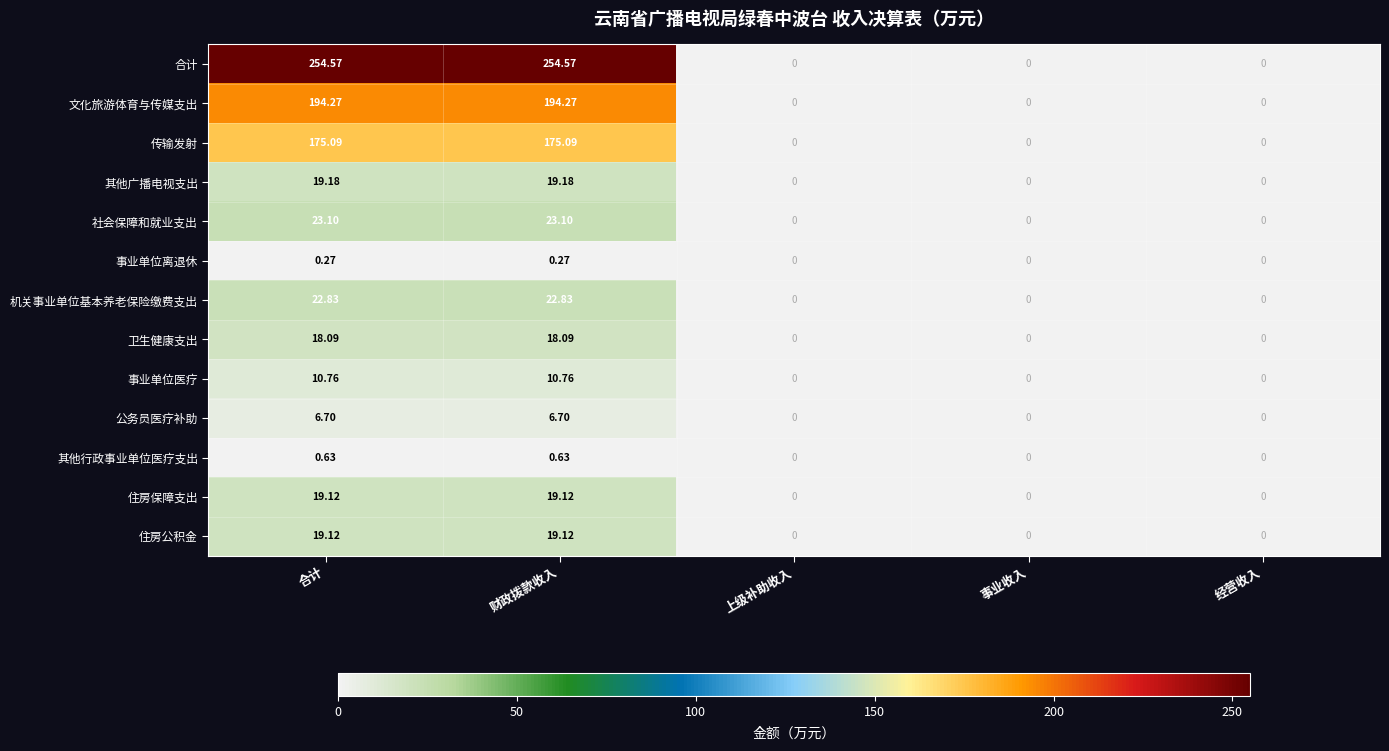

Which series has the largest total across all categories?

合计